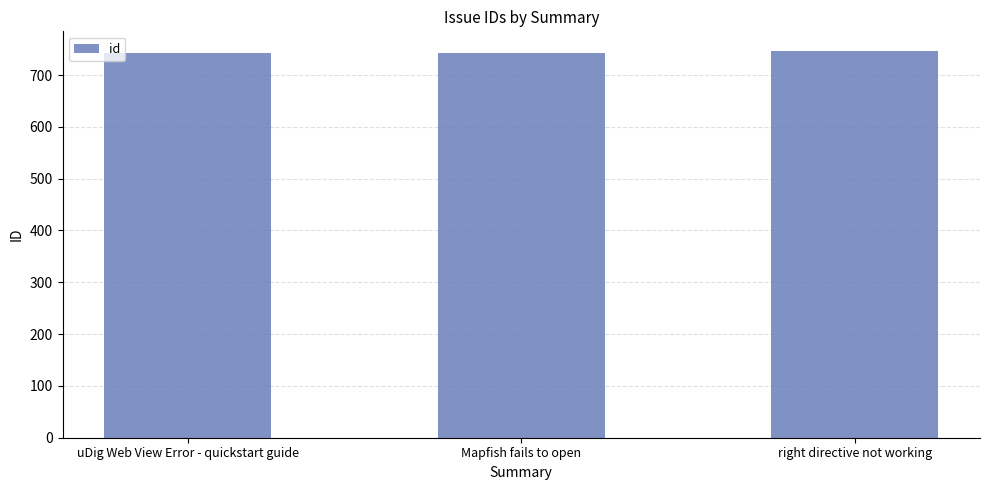

Where is the data nearest to the value 744?

Mapfish fails to open